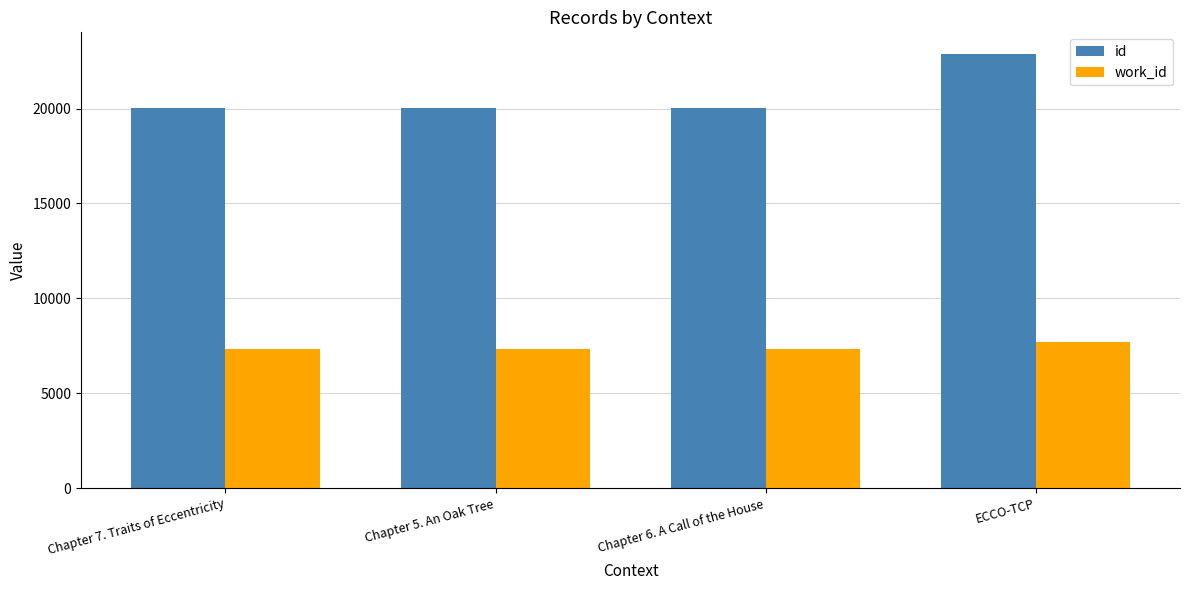

What is the label of the 4th bar from the right?

Chapter 7. Traits of Eccentricity